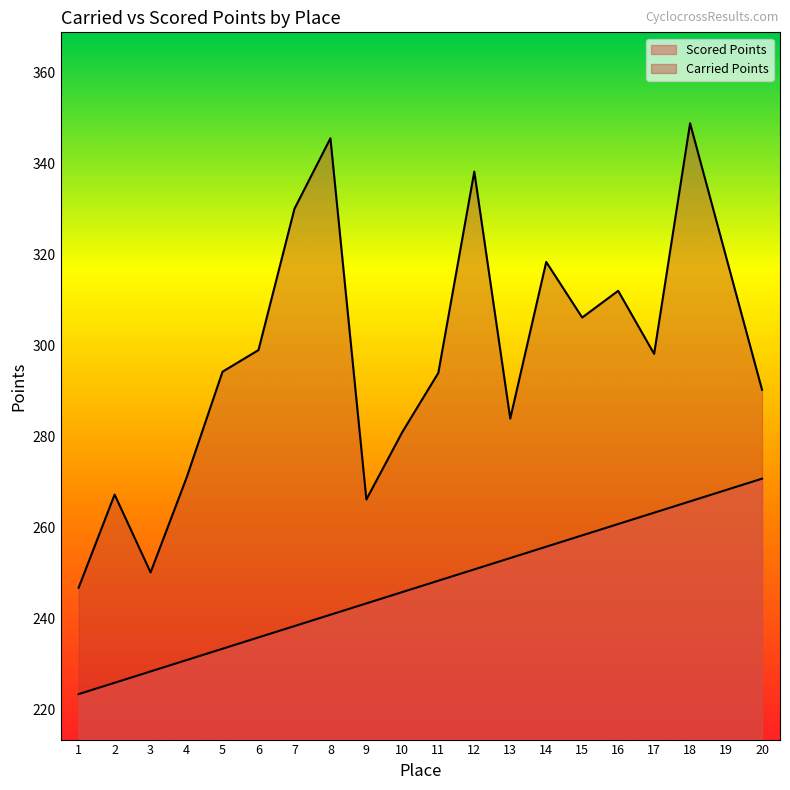

The Carried Points series shows 363.0 at 9. True or false?

False